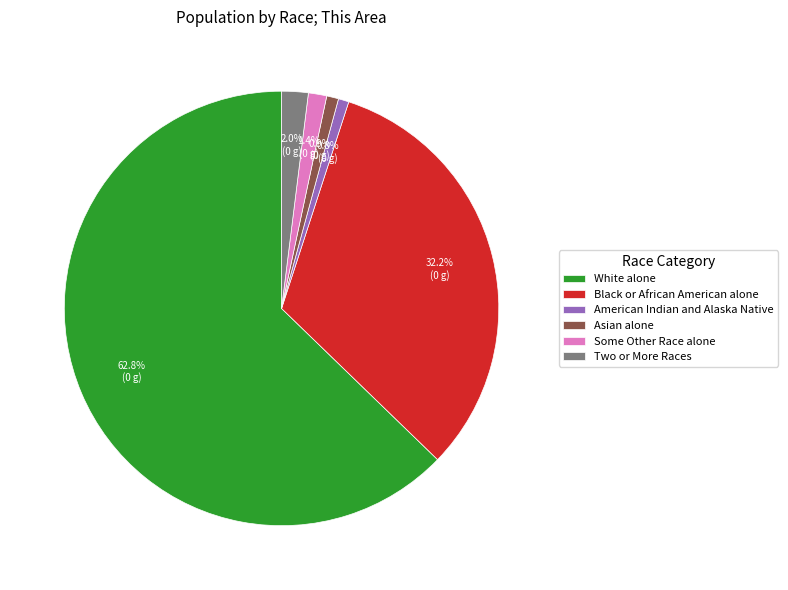

True or false: White alone accounts for 57% of the total.

False